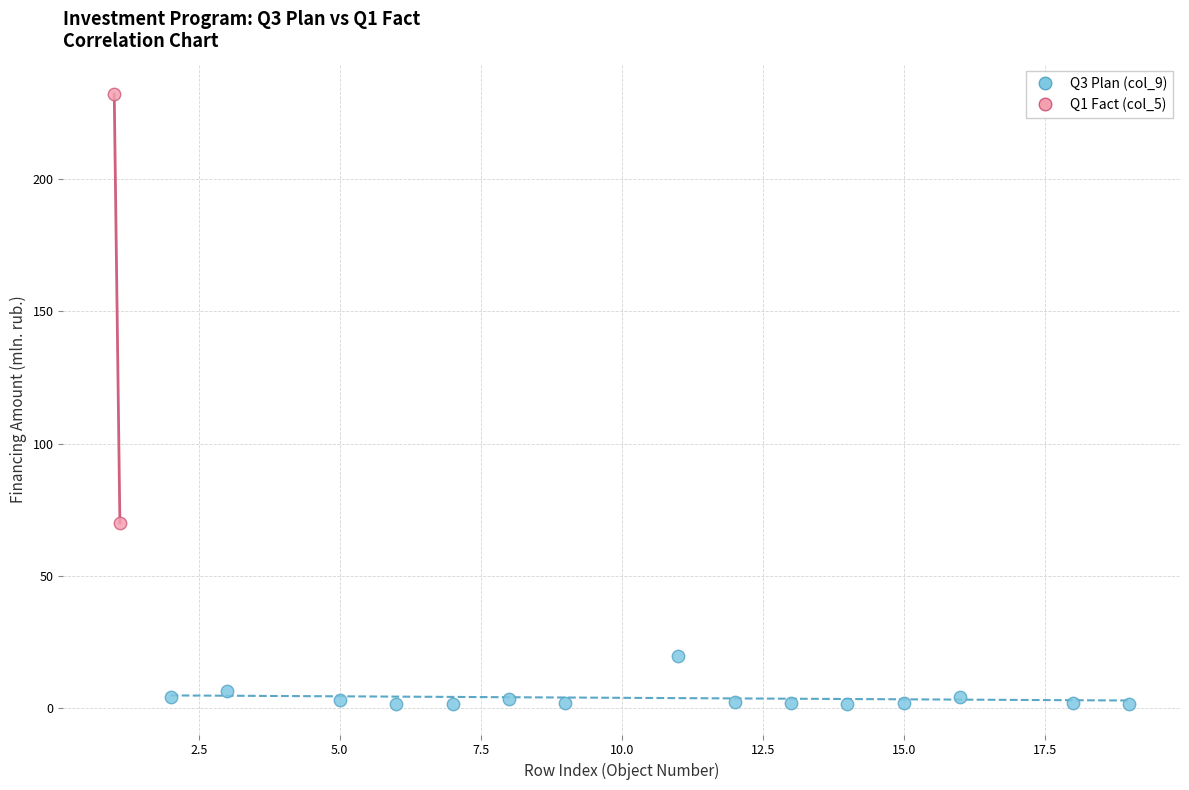

Which series has the largest Y range (max minus min)?

Q1 Fact (col_5)